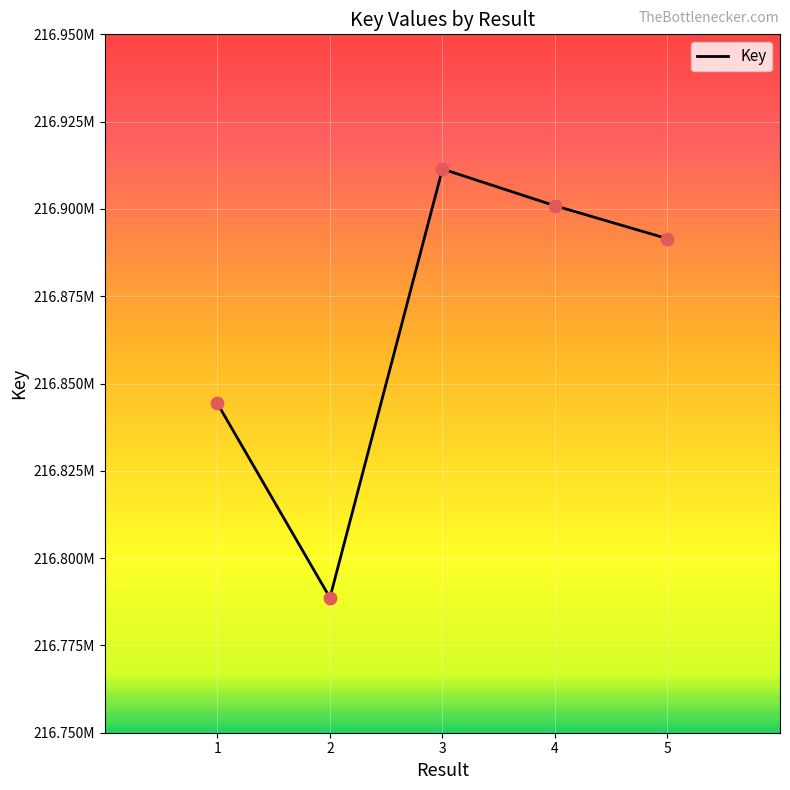

What is the change in value from 1 to 2?

-55634